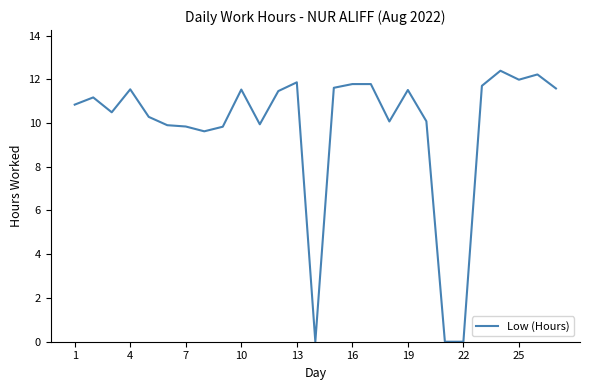

Count the number of data series in this chart.

1